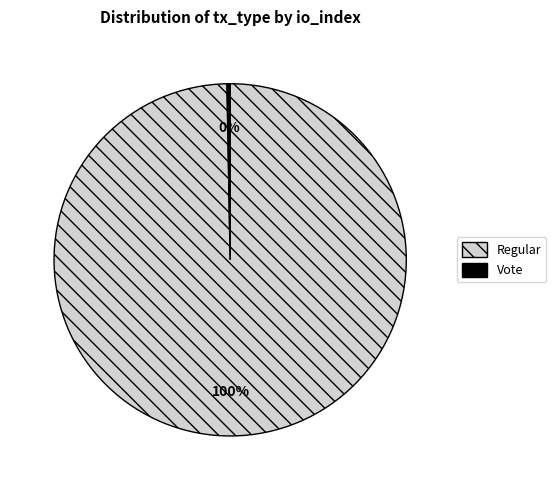

To the nearest percent, what is the combined percentage of Vote and Regular?

100%